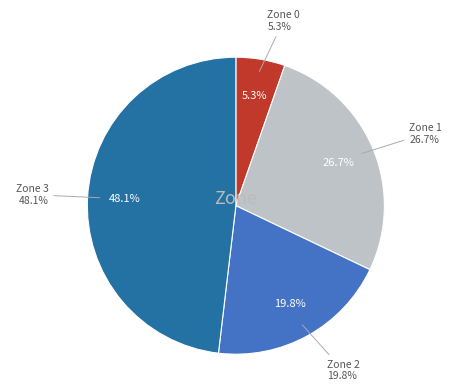

Which has a higher value, 2 or 3?

3